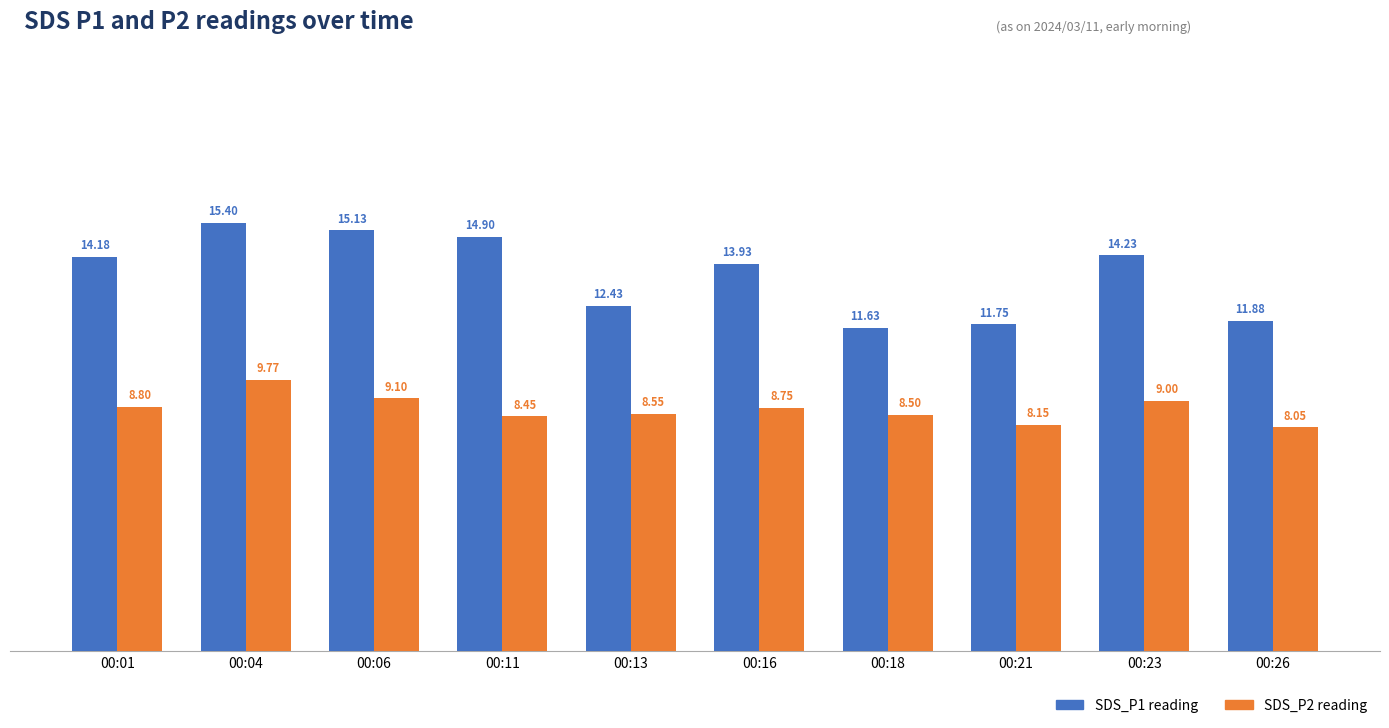

What is the difference between the maximum and minimum values in the SDS_P2 reading series?

1.7